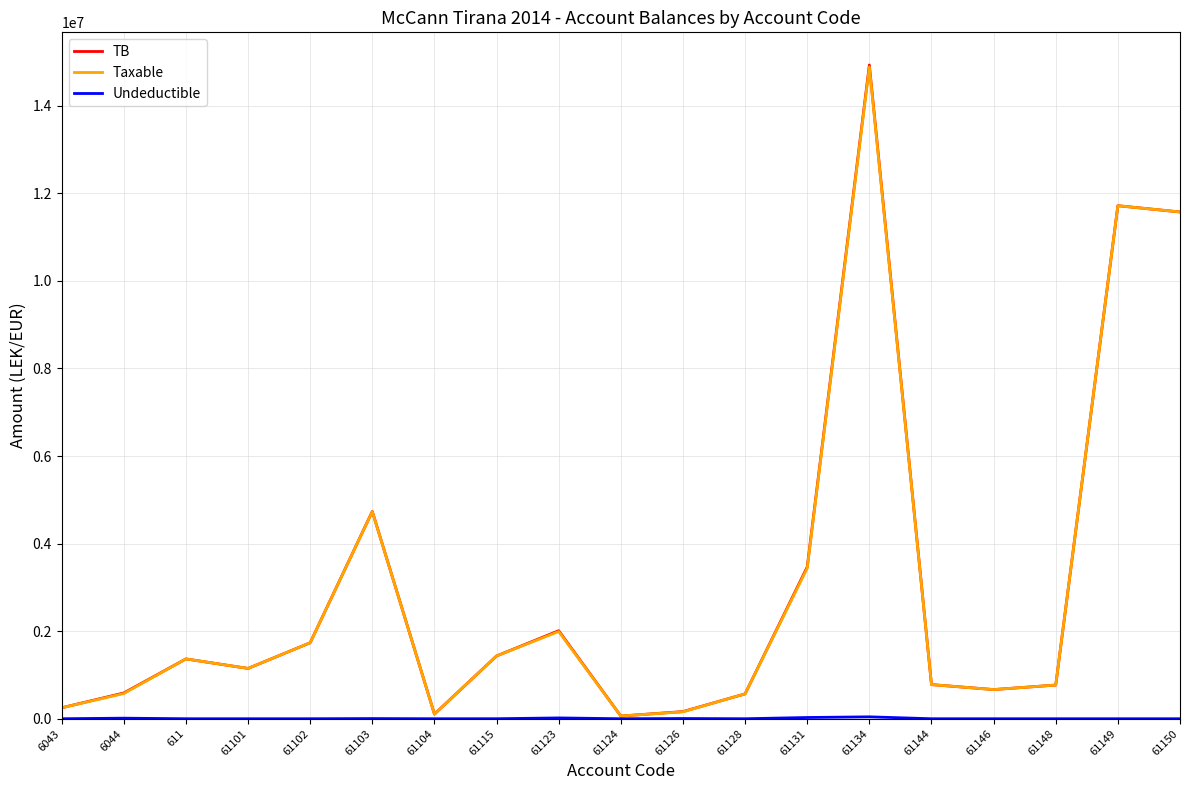

What is the spread (max minus min) of values at 61128?

567460.5